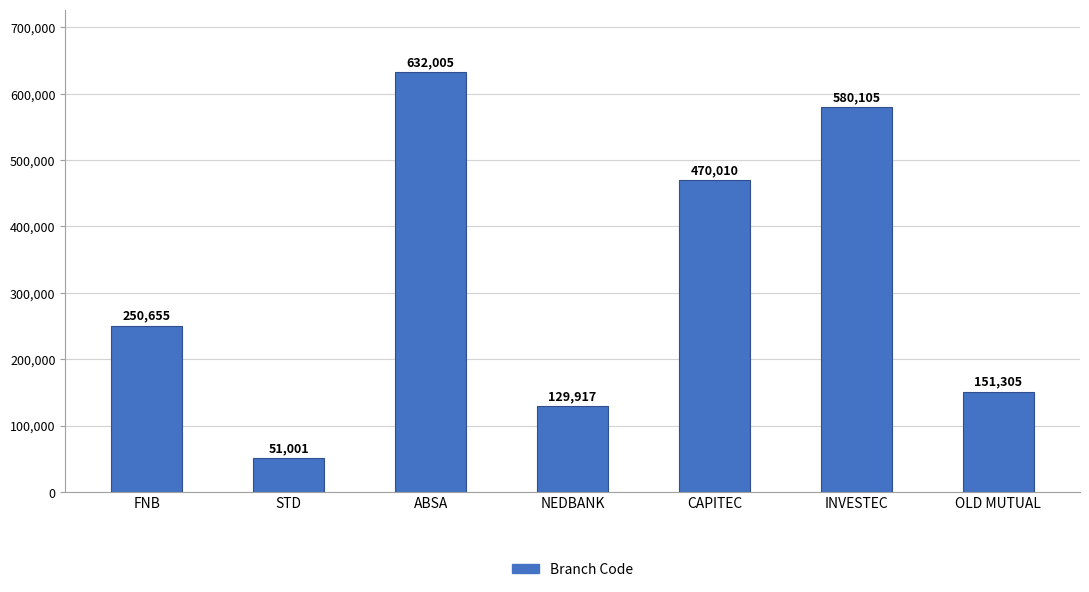

Rank the categories by value from highest to lowest.

ABSA, INVESTEC, CAPITEC, FNB, OLD MUTUAL, NEDBANK, STD